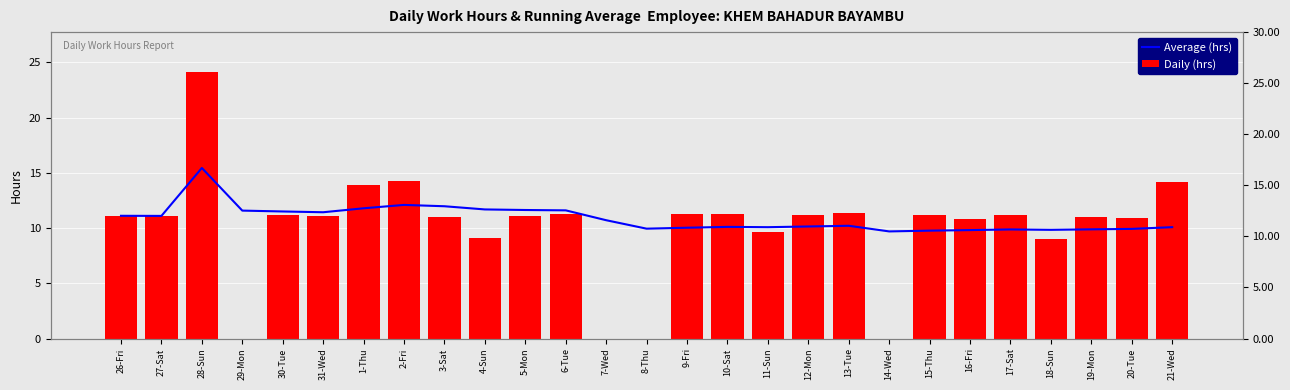

Where does the Daily (hrs) series first go above 11?

26-Fri